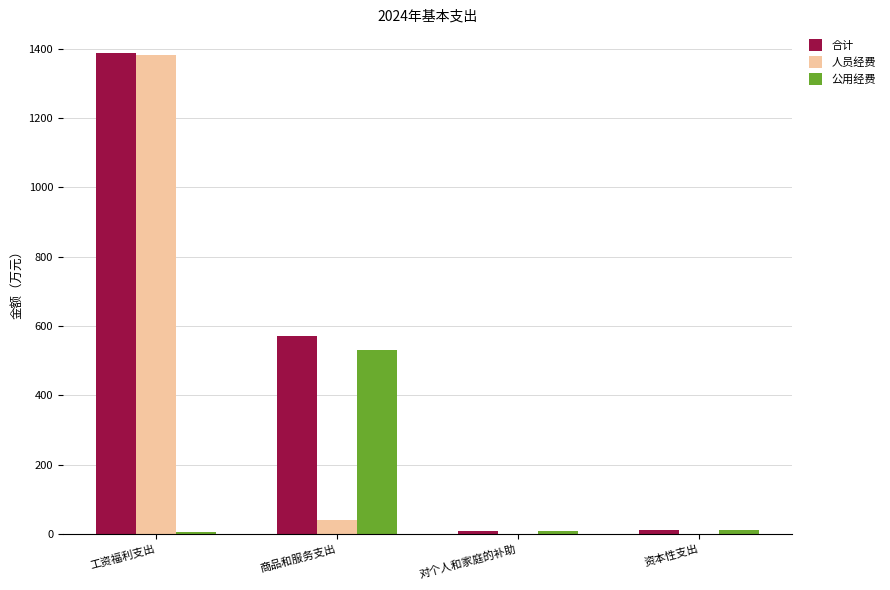

What are all the series names shown in the legend?

合计, 人员经费, 公用经费